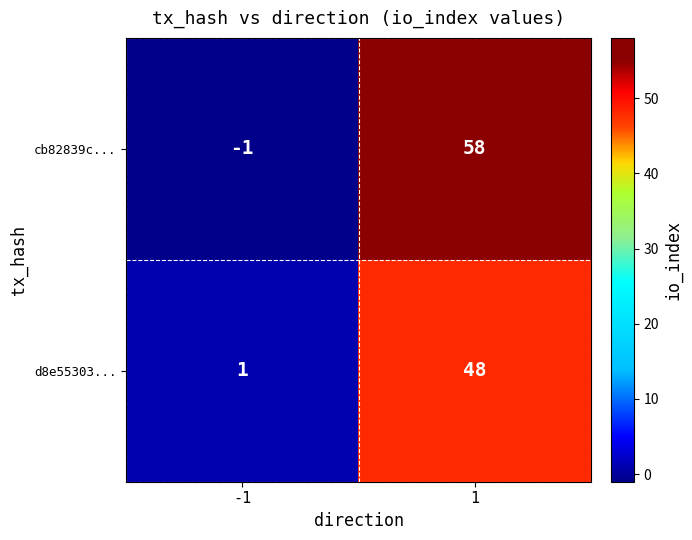

What is the sum of the cb82839c... values at 1 and -1?

57